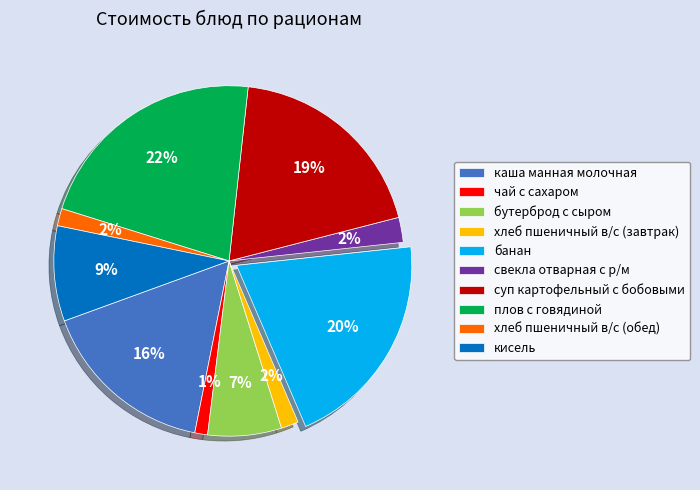

Is there a majority slice in this chart?

No